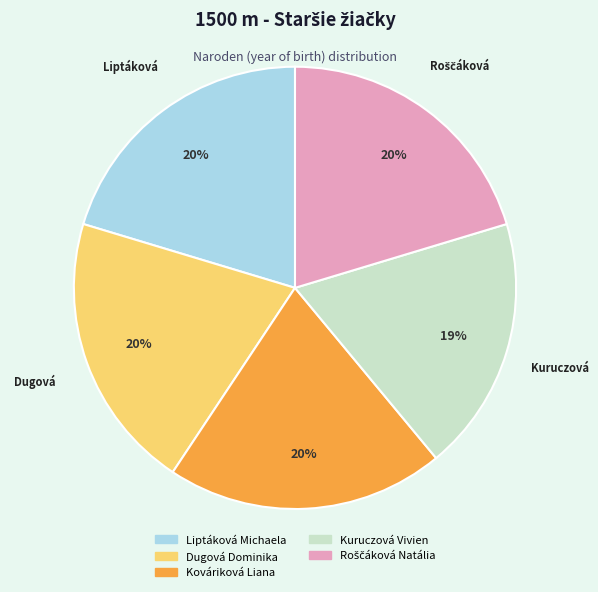

To the nearest percent, what is the average slice percentage?

20%